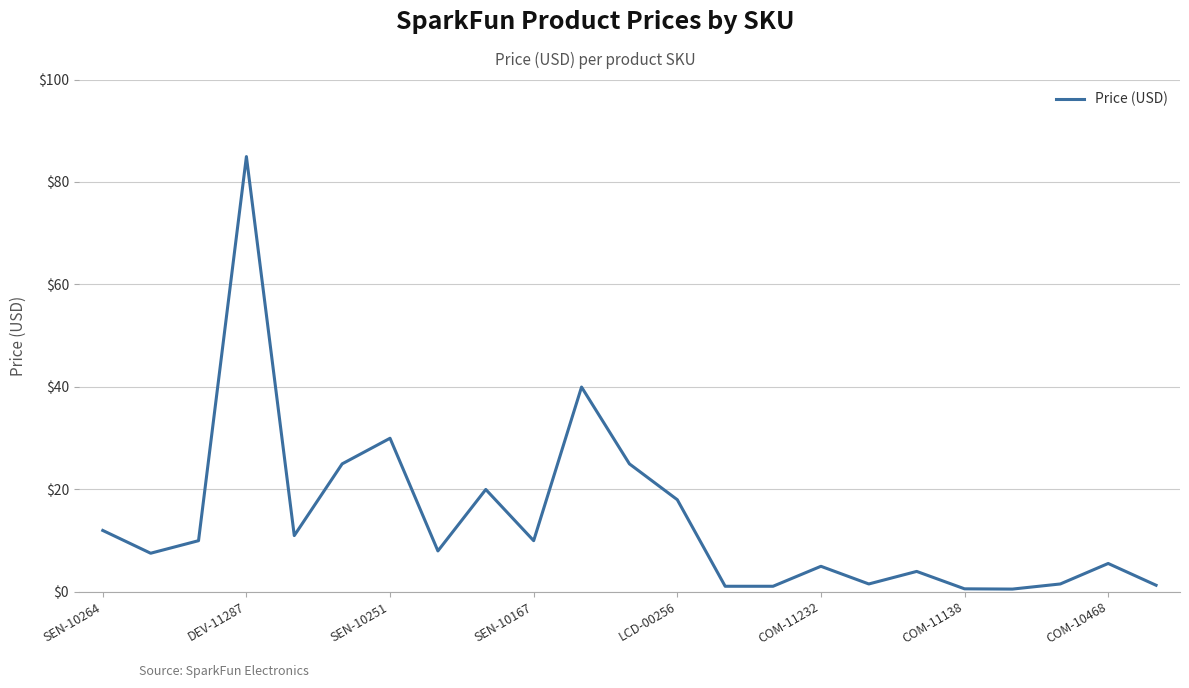

What is the greatest value displayed?

85.0